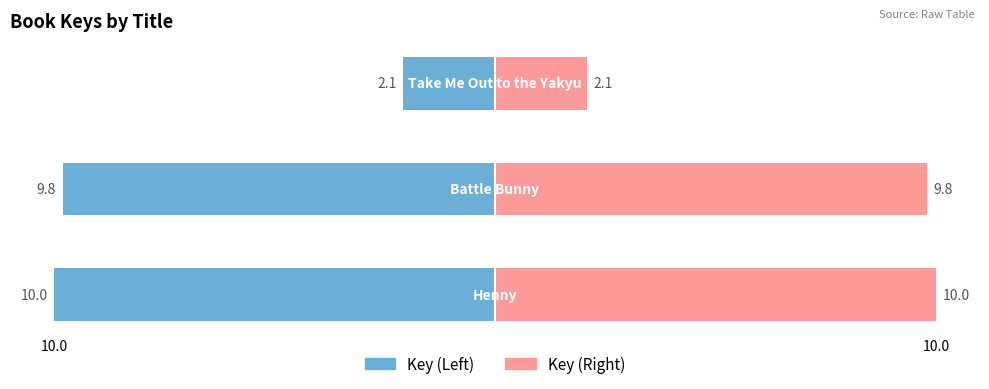

Rank the series at 10.0 from lowest to highest value.

Key (Left), Key (Right)